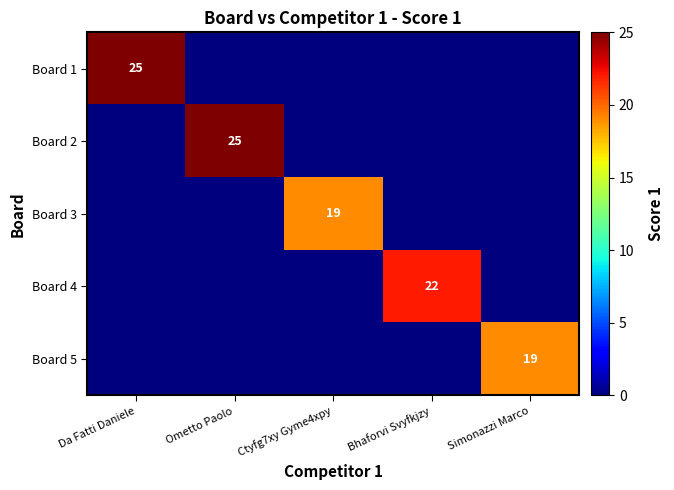

The value of Board 2 at Ometto Paolo is 25. True or false?

True